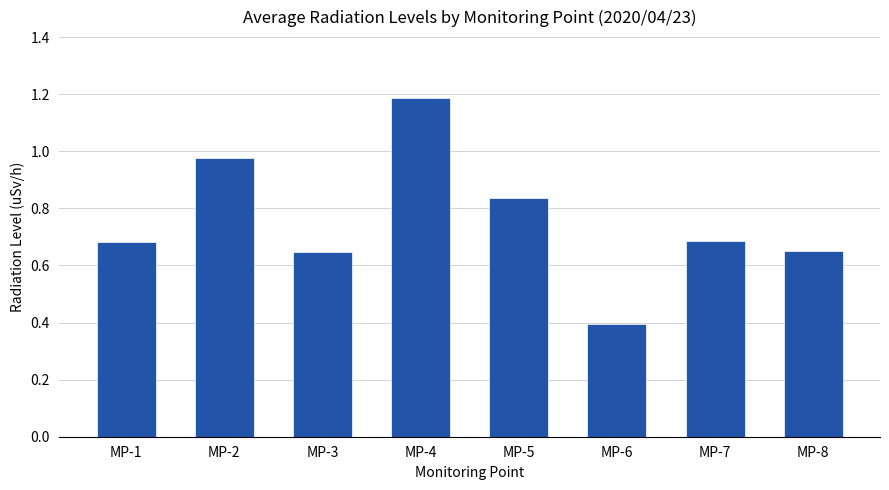

Between MP-2 and MP-5, which is larger?

MP-2